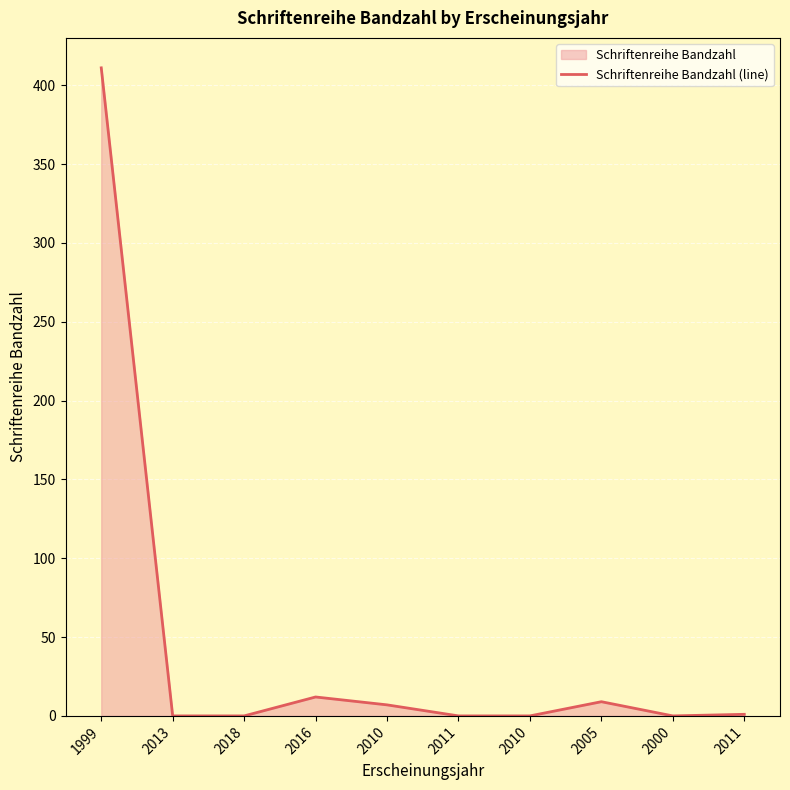

At which label is the value closest to 205?

2016